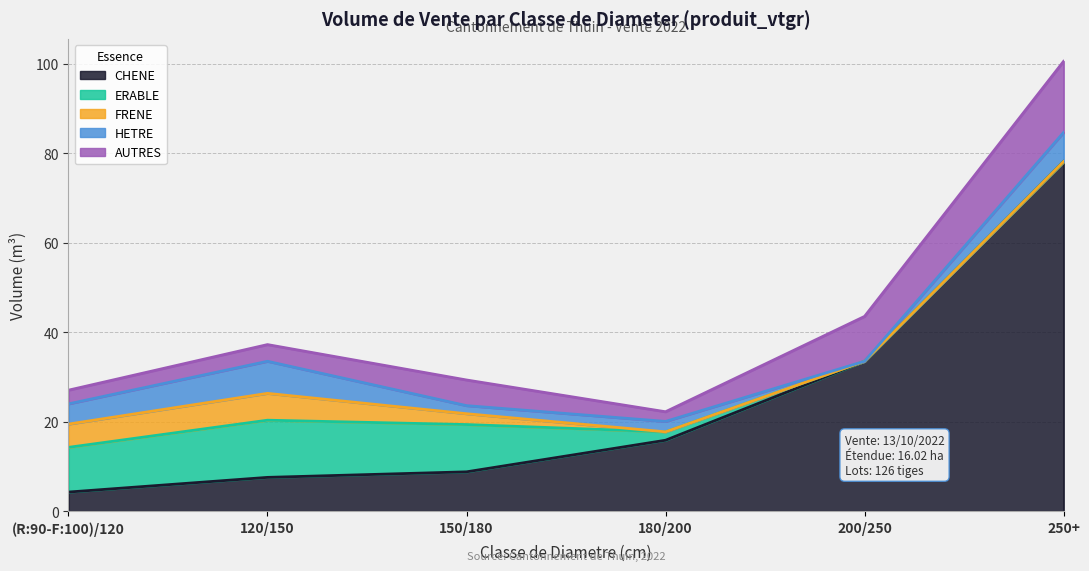

At which category is the sum across all series the highest?

250+